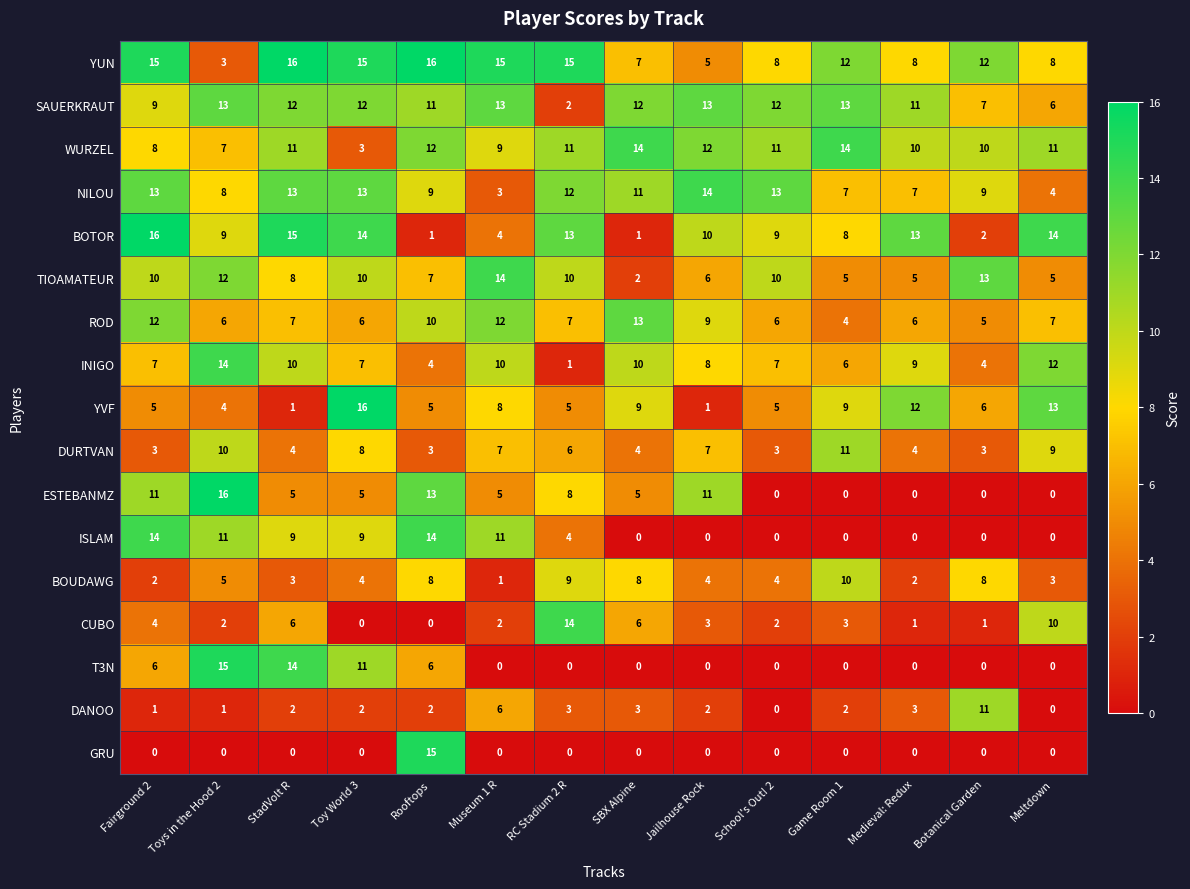

Is it true that SAUERKRAUT equals 13 at Toys in the Hood 2?

True